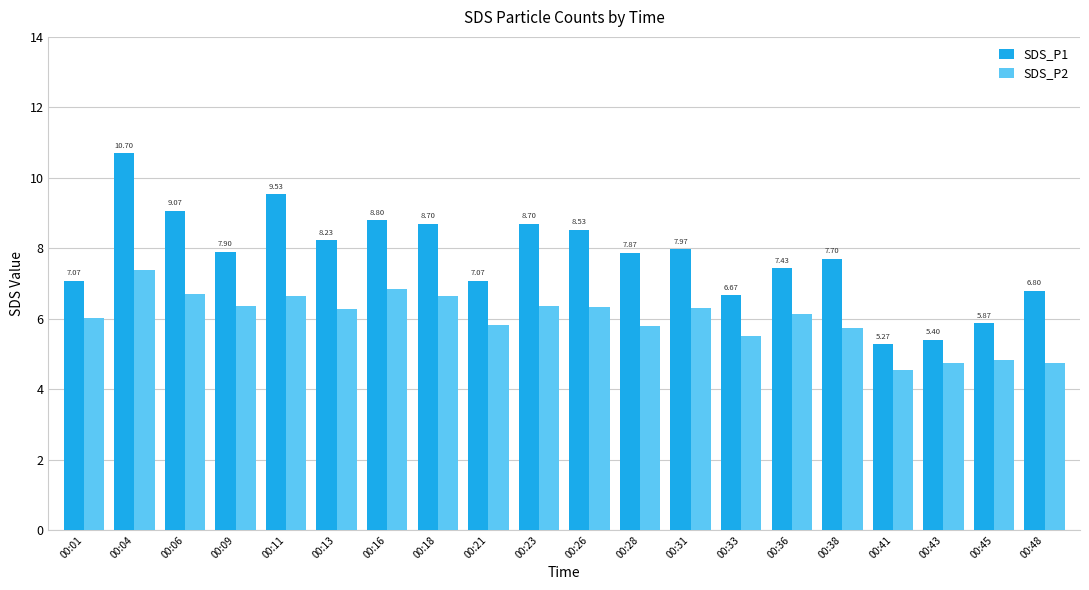

List the series in order of their overall mean, highest first.

SDS_P1, SDS_P2